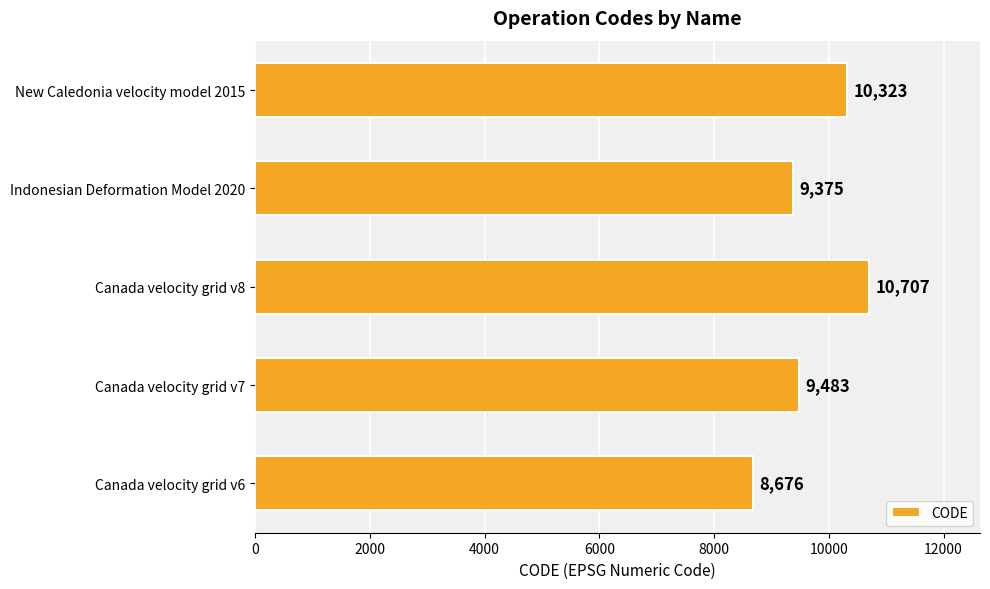

At which category does the chart reach its peak across all series?

Canada velocity grid v8